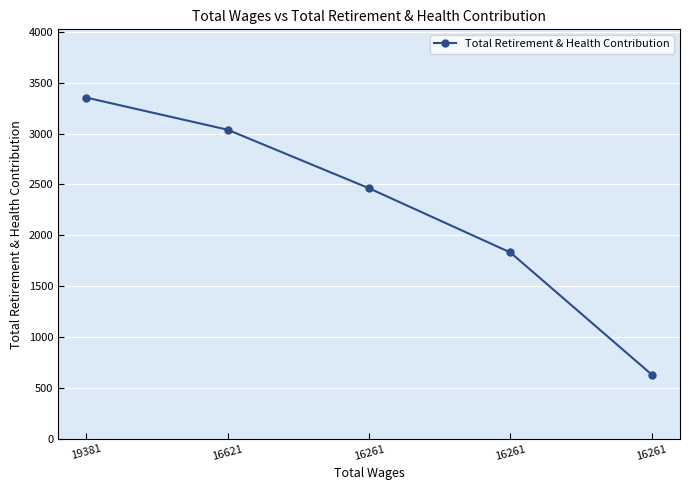

Rank the categories by value from highest to lowest.

19381, 16621, 16261, 16261, 16261